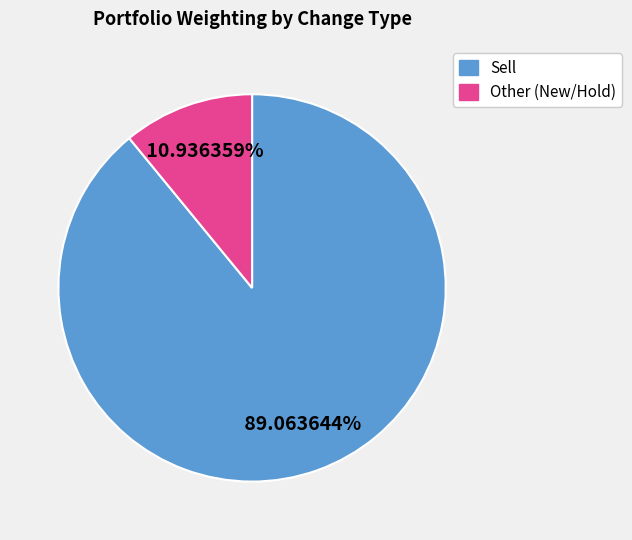

Does any single category account for the majority?

Yes